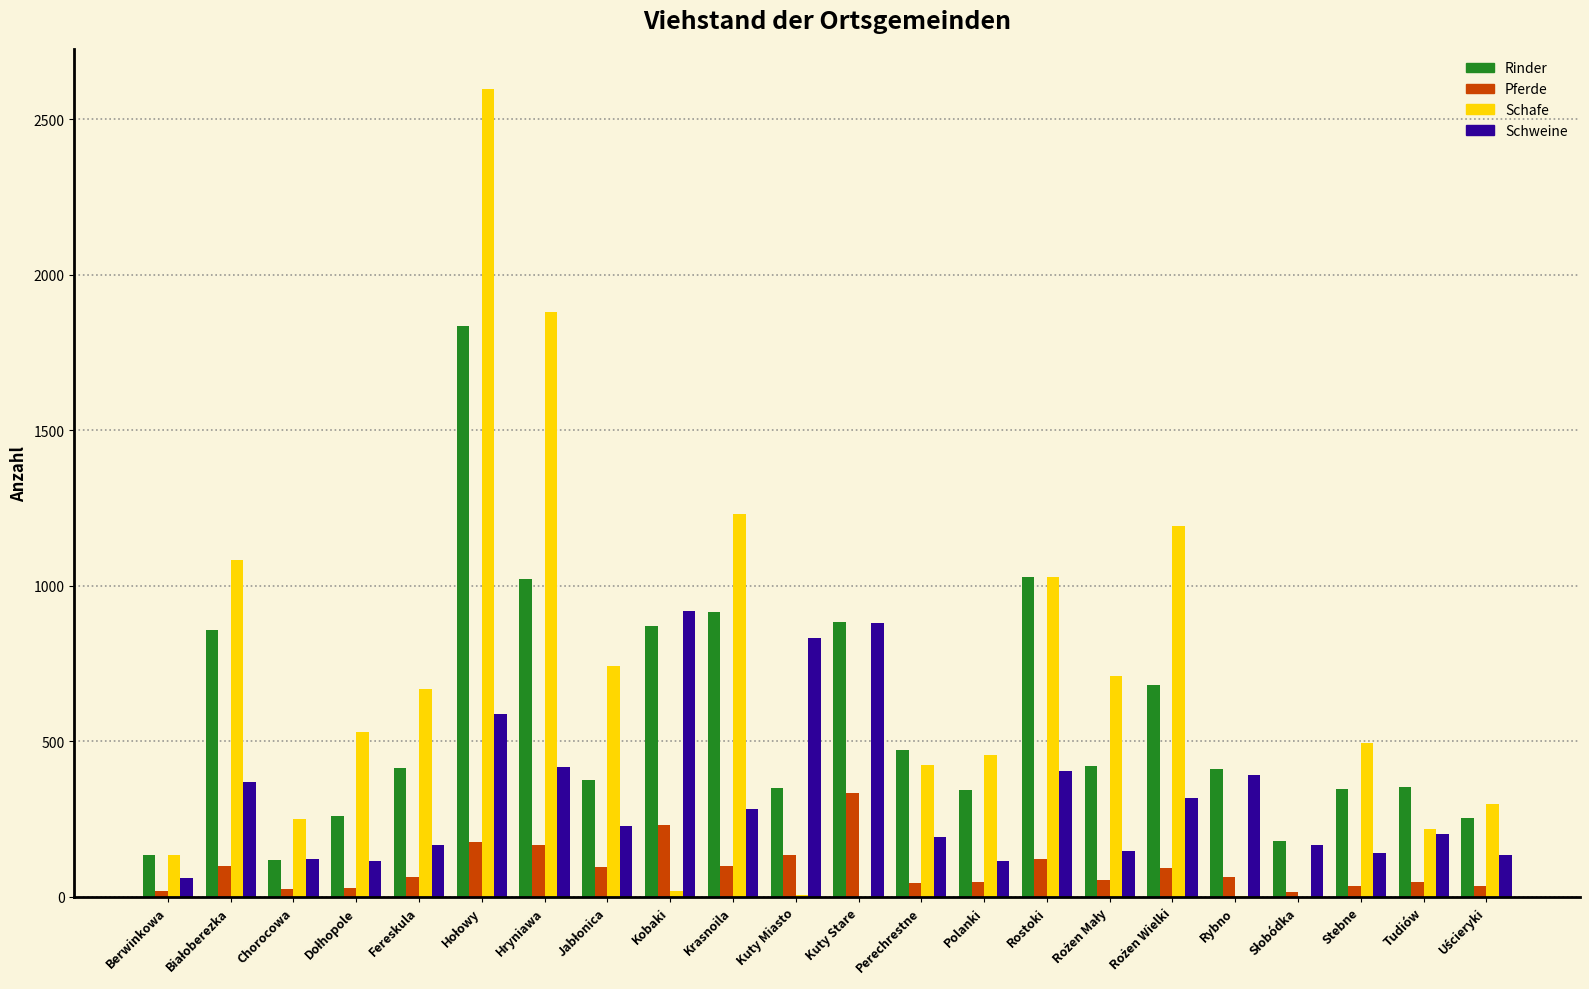

Is the value of Schweine at Stebne greater than the value of Schafe at Chorocowa?

No